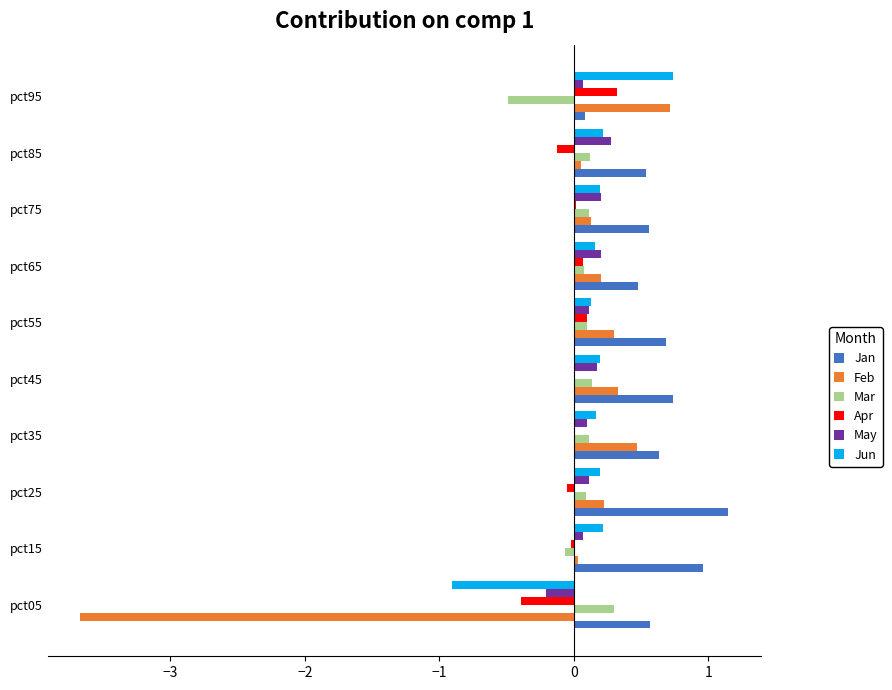

What is the highest value of the Jan series?

1.1